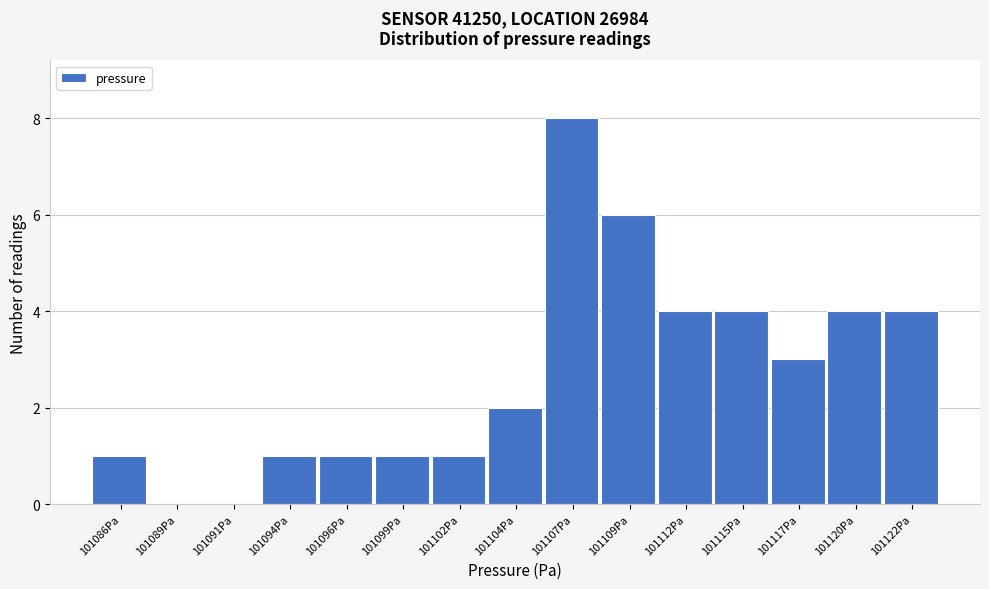

Reading right to left, transcribe all the data shown in this chart.

101122Pa=4	101120Pa=4	101117Pa=3	101115Pa=4	101112Pa=4	101109Pa=6	101107Pa=8	101104Pa=2	101102Pa=1	101099Pa=1	101096Pa=1	101094Pa=1	101091Pa=0	101089Pa=0	101086Pa=1